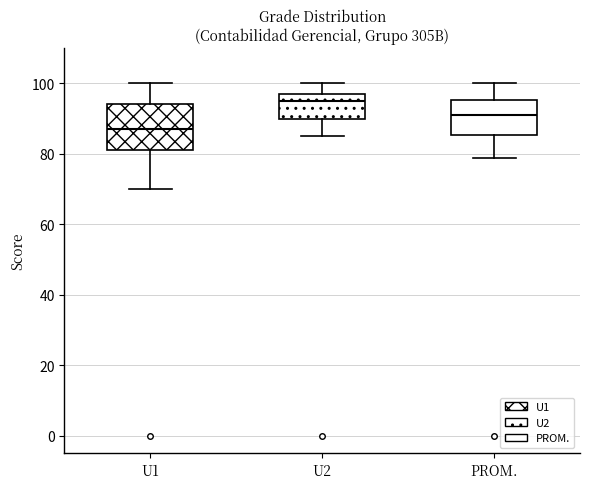

Reading left to right, read every box against the y-axis: the position of its median line, the range the box covers, and the ends of its whiskers. The values are not printed on the chart, so give them approximately, as read against the axis.

U1: median 88, box 82 to 94, whiskers 70 to 100
U2: median 96, box 90 to 98, whiskers 86 to 100
PROM.: median 92, box 86 to 96, whiskers 78 to 100